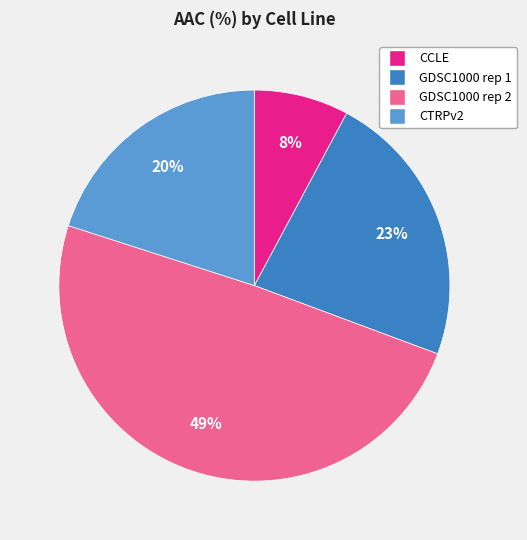

How many segments does this pie chart have?

4